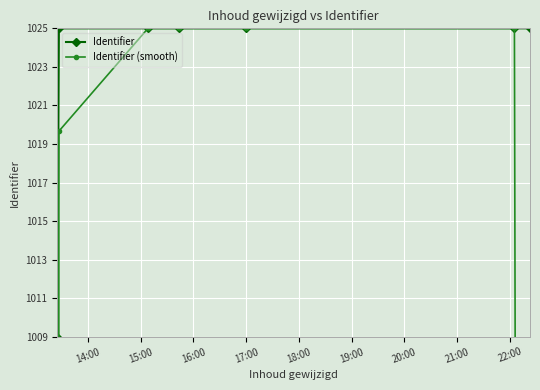

List the series in order of their overall mean, highest first.

Identifier, Identifier (smooth)